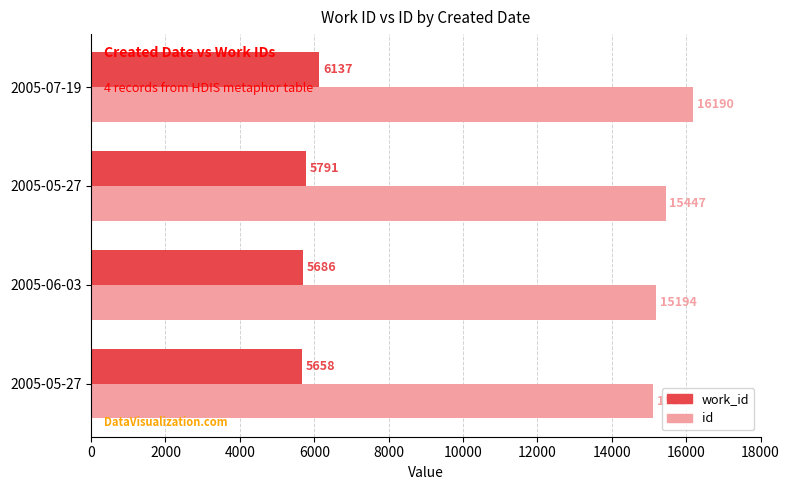

How many data points in id are less than 15447?

2